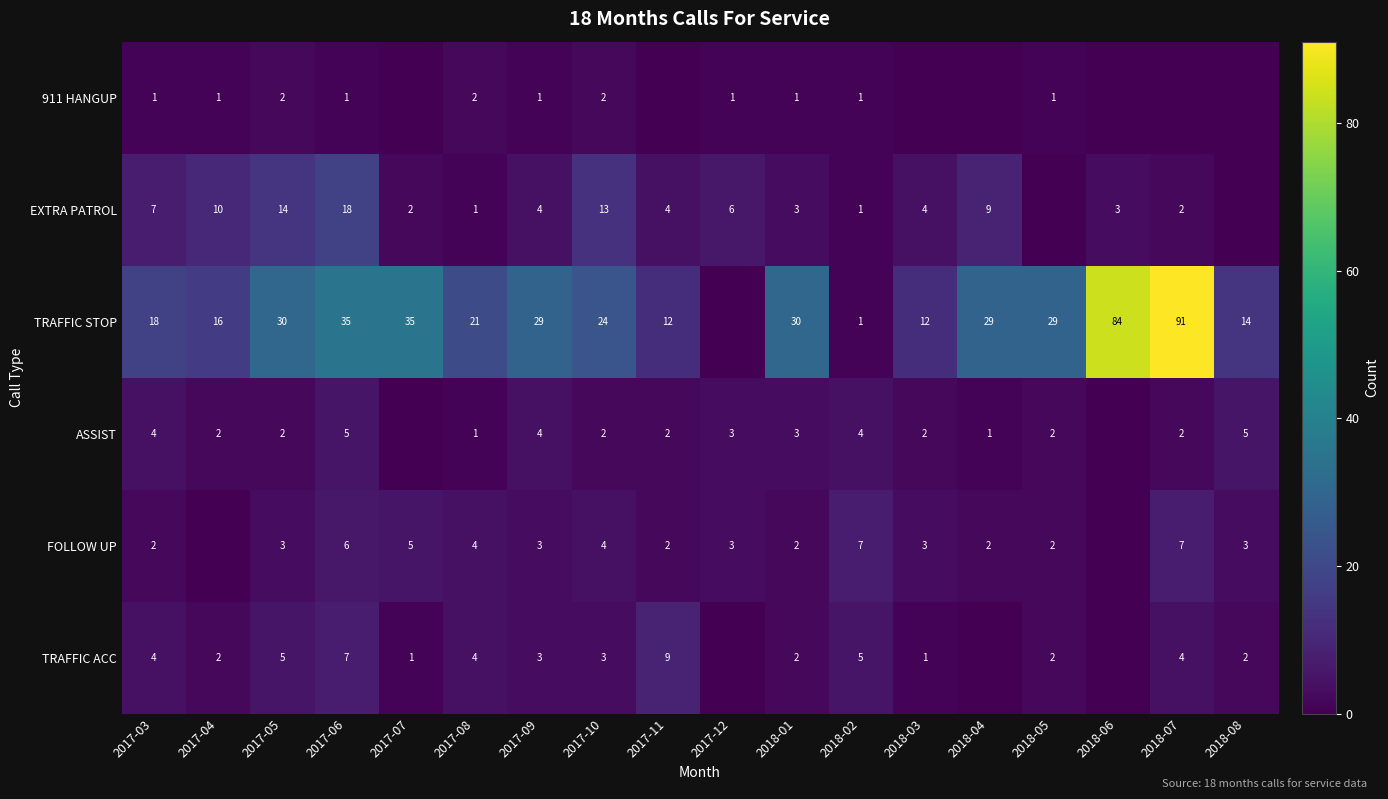

What is the sum of the TRAFFIC STOP values at 2017-08 and 2017-04?

37